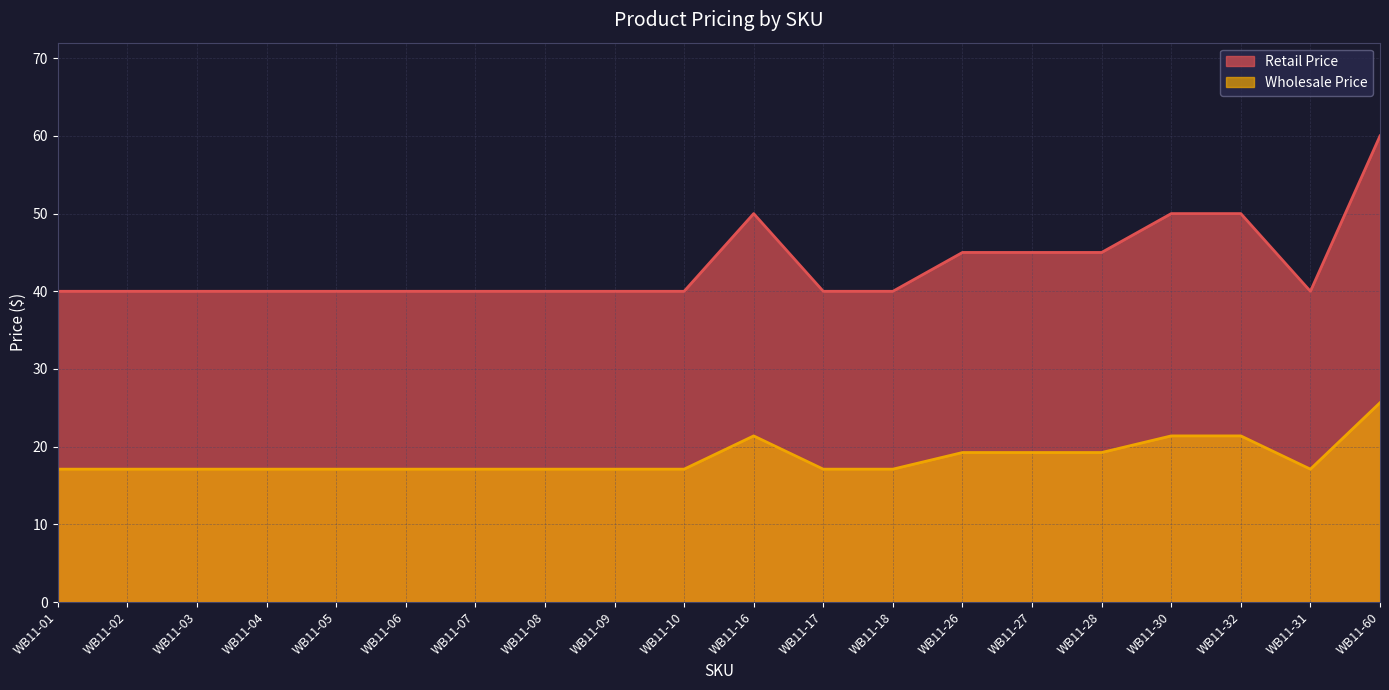

Which series has the widest spread of values?

Retail Price